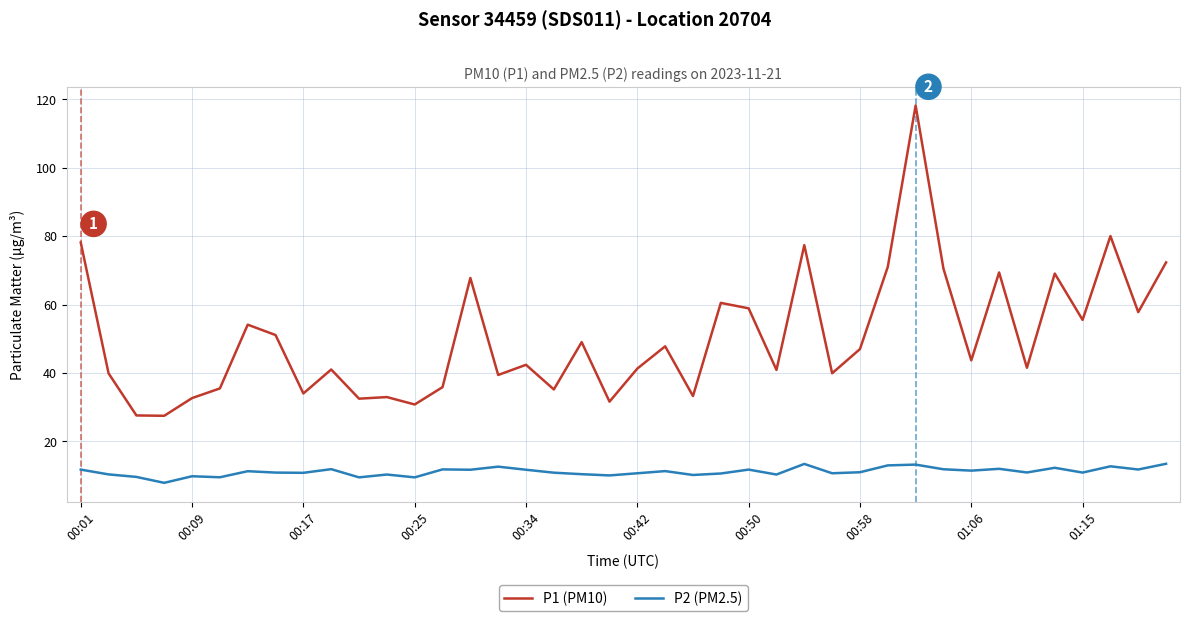

True or false: P2 (PM2.5) and P1 (PM10) cross at least once.

False